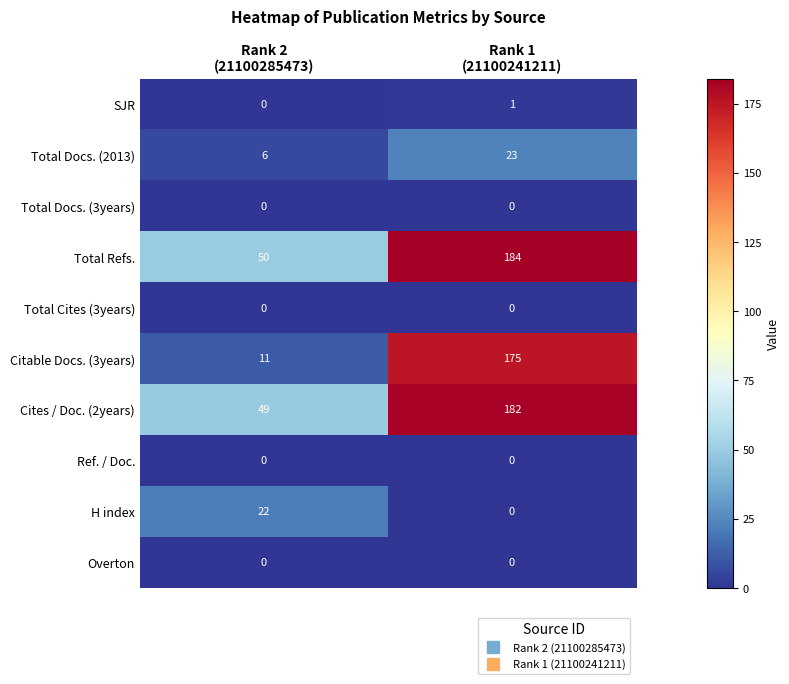

What is the difference between the highest and lowest values at Rank 2
(21100285473)?

50